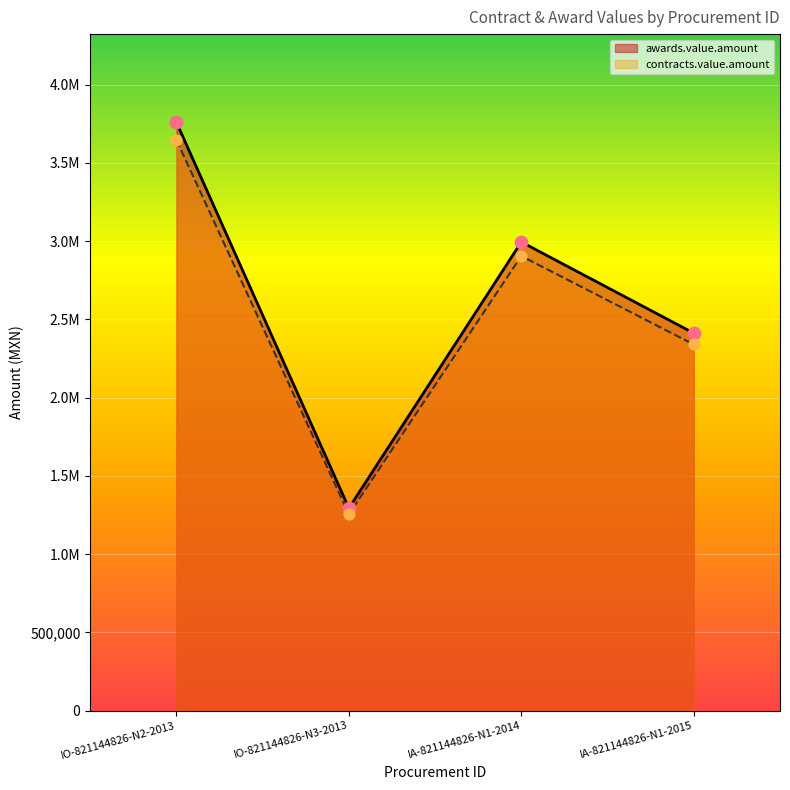

Which series reaches the maximum Y coordinate?

awards.value.amount